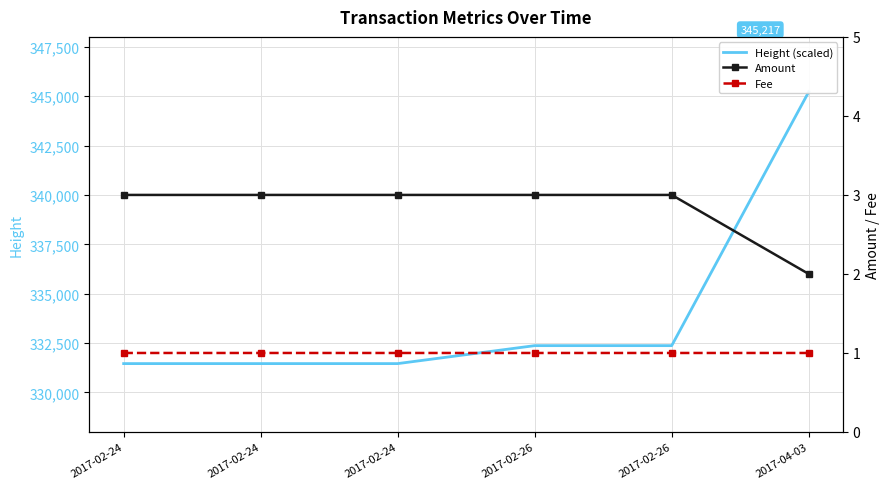

True or false: Height (scaled) has a value of 221659.2 at 2017-02-26.

False